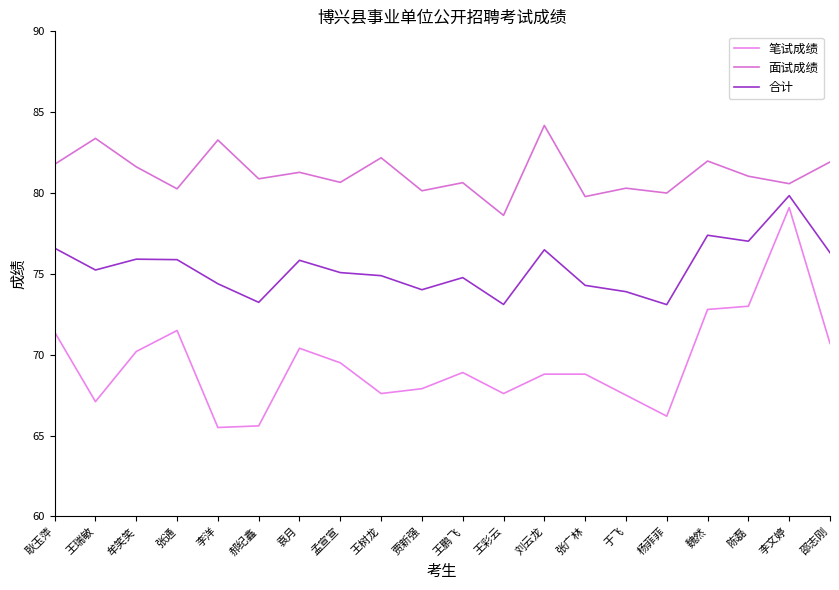

What is the total value across all series at 袁月?

227.5